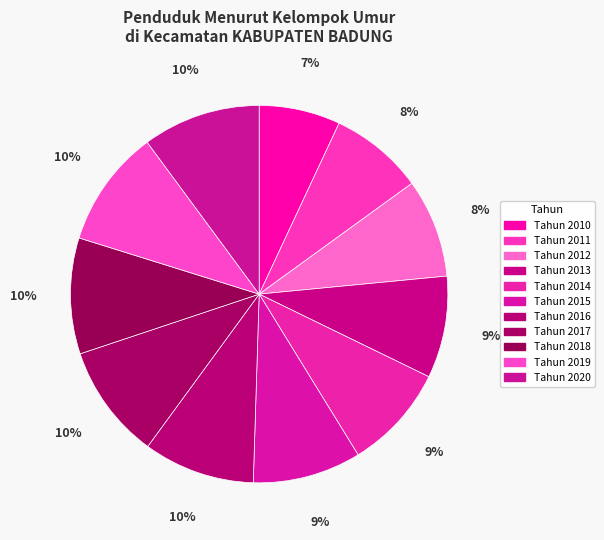

What is the largest slice in the pie chart?

Tahun 2020